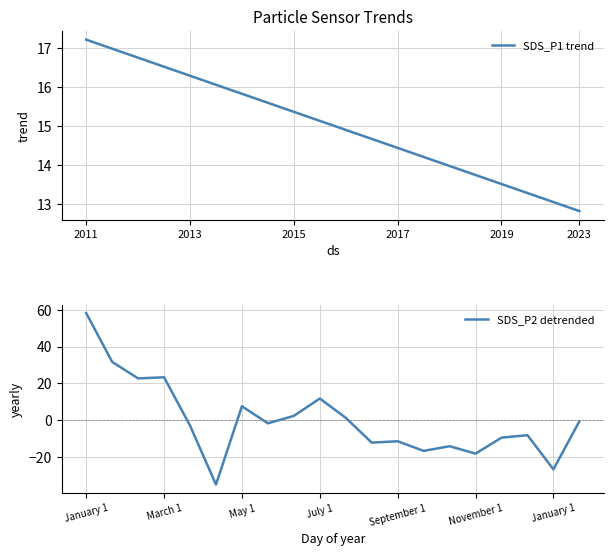

What is the sum of all SDS_P1 trend values?

300.5